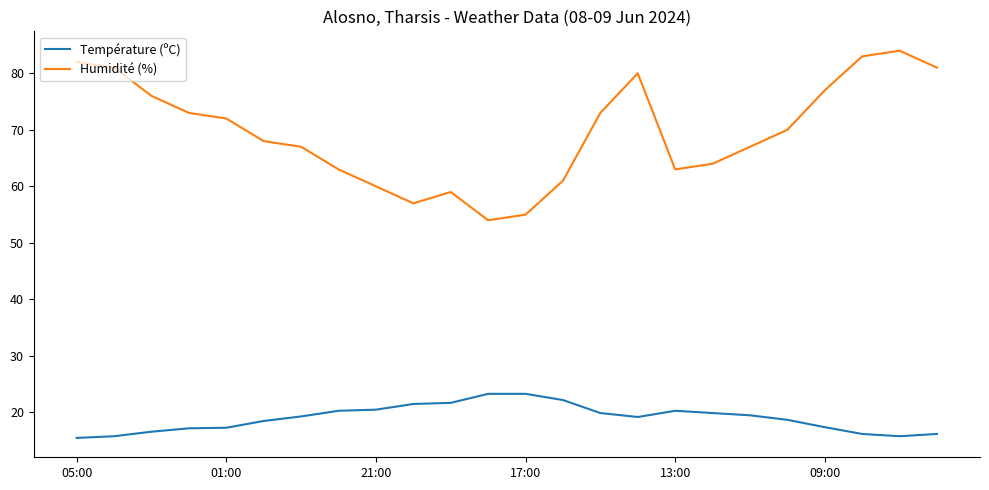

Which series has the largest total across all categories?

Humidité (%)